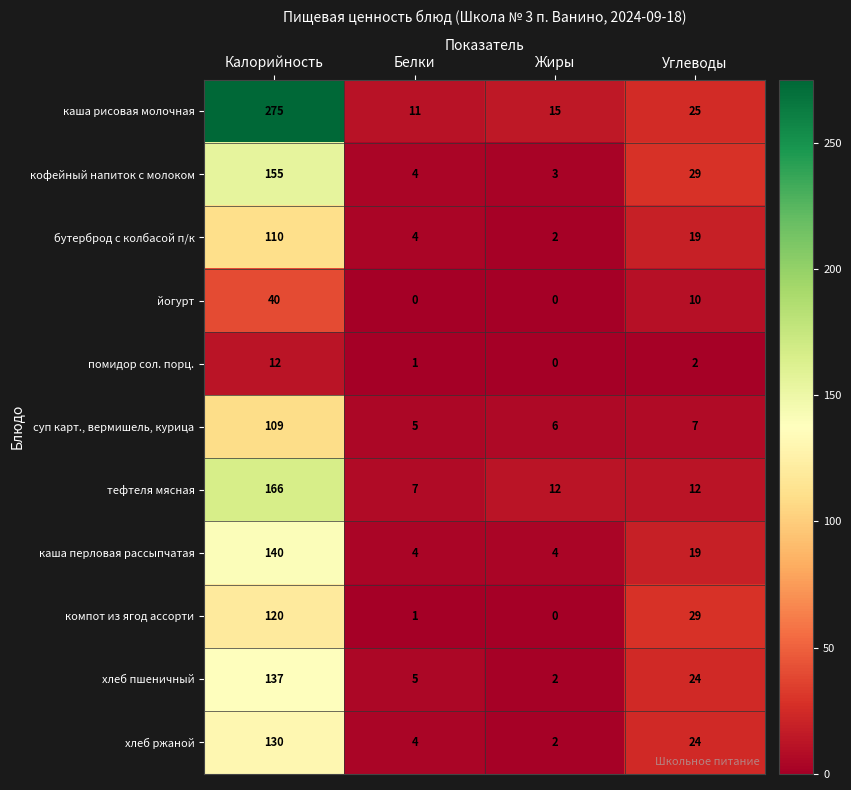

Read the хлеб ржаной value at Калорийность, to the nearest 50.

150